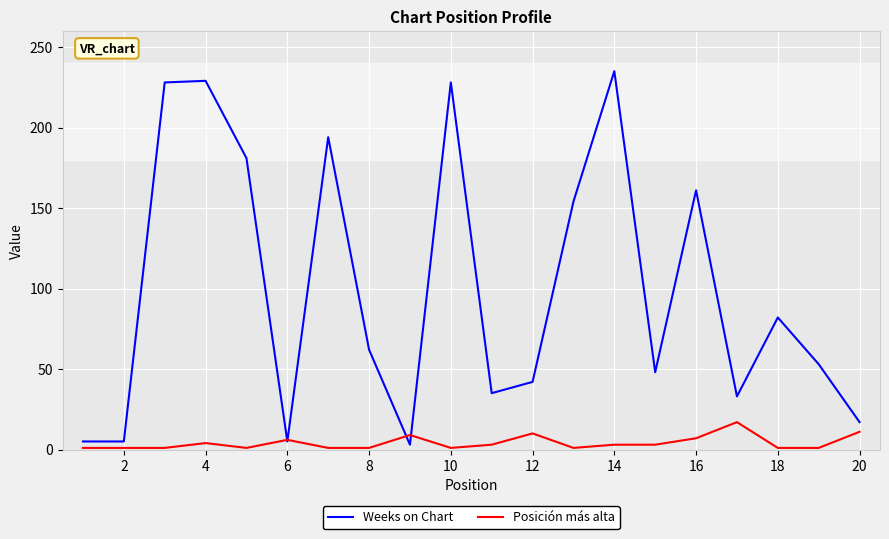

Which series has the largest range (max minus min)?

Weeks on Chart